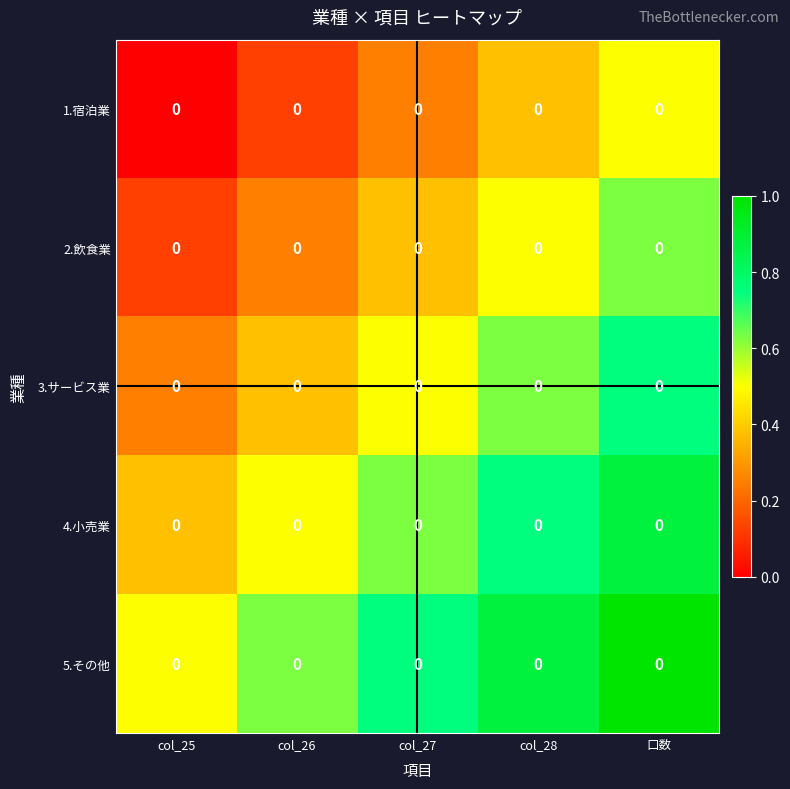

What is the minimum value for 2.飲食業?

0.1